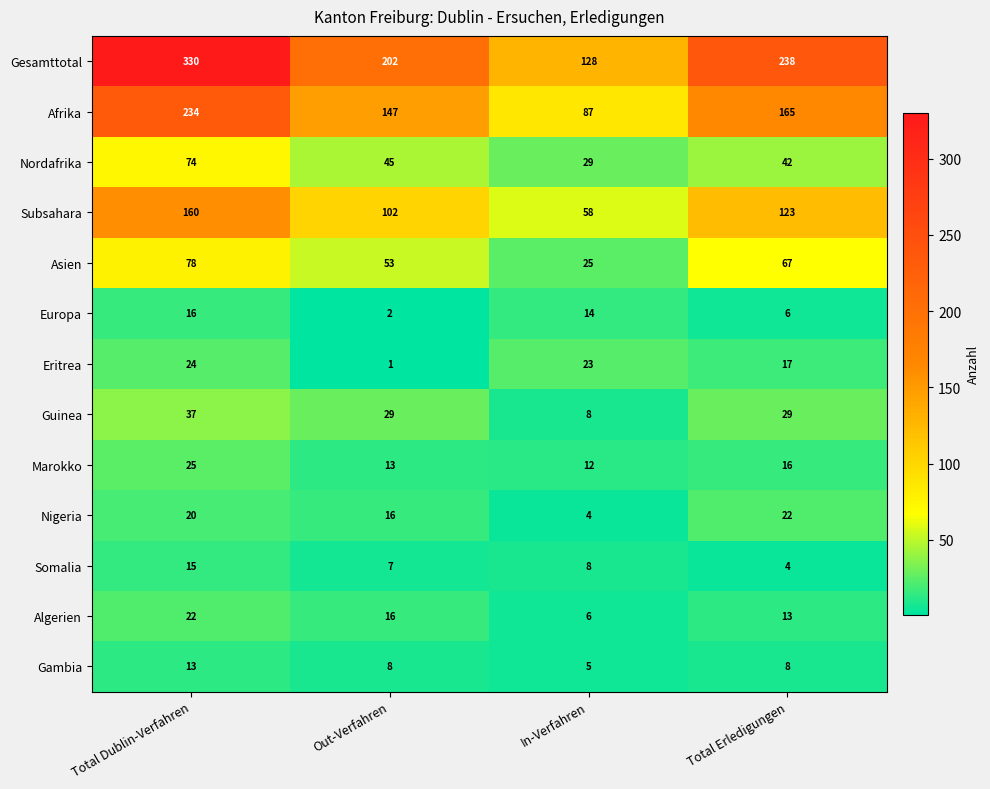

Count the number of data series in this chart.

13